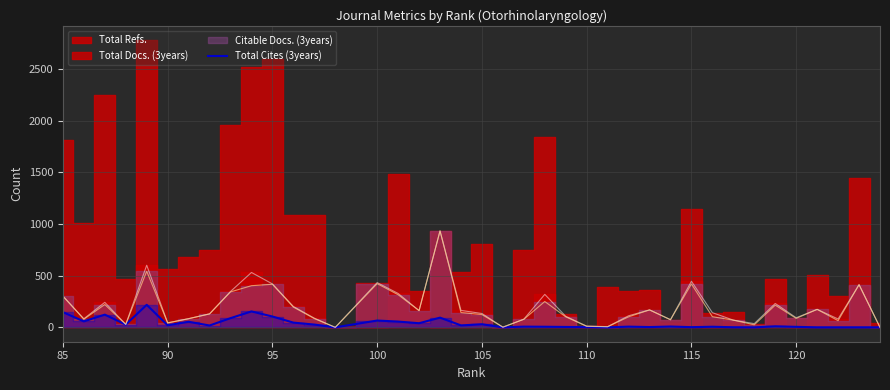

What is the difference between the maximum and second lowest values?

218